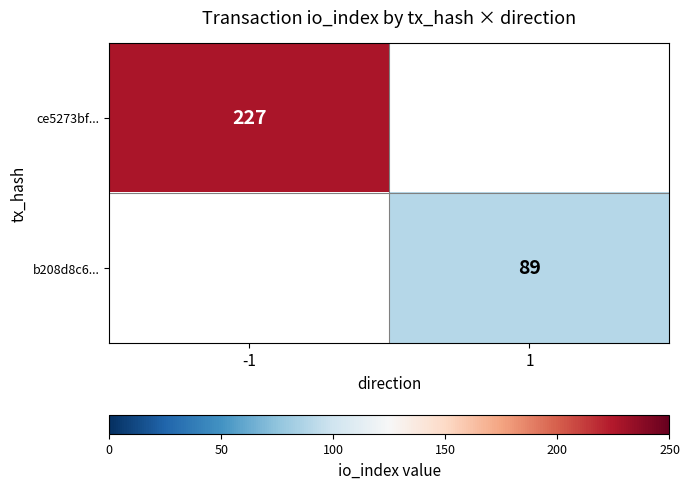

Is it true that ce5273bf... equals 345 at -1?

False